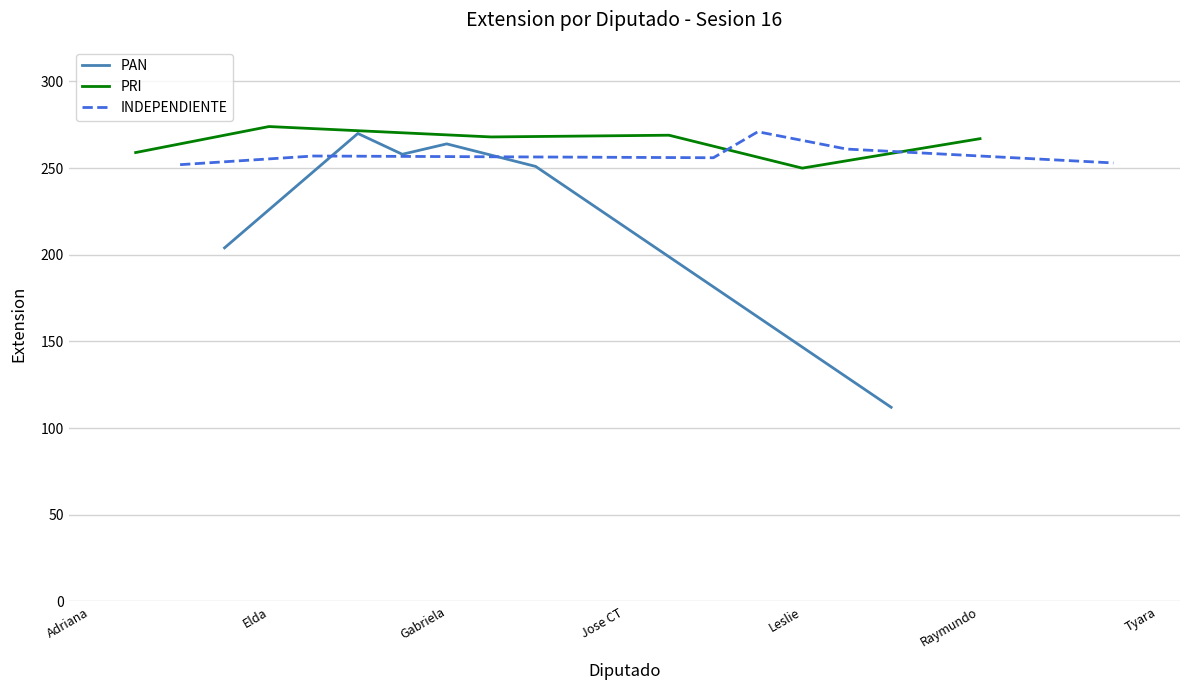

What is the difference between the maximum and minimum values in the INDEPENDIENTE series?

19